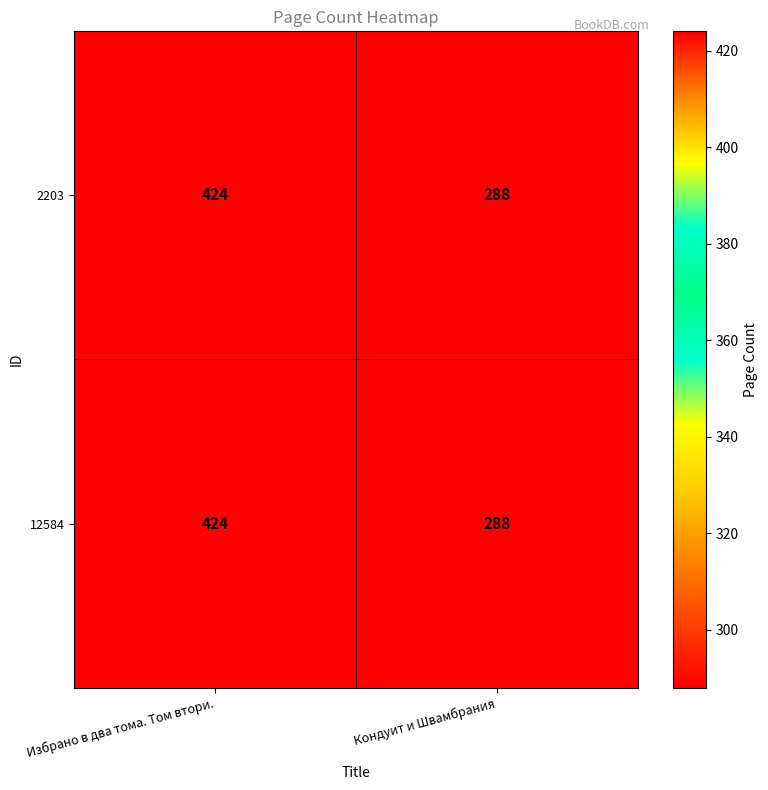

Reading right to left, what are all the values shown in this chart?

2203: 288	424
12584: 288	424